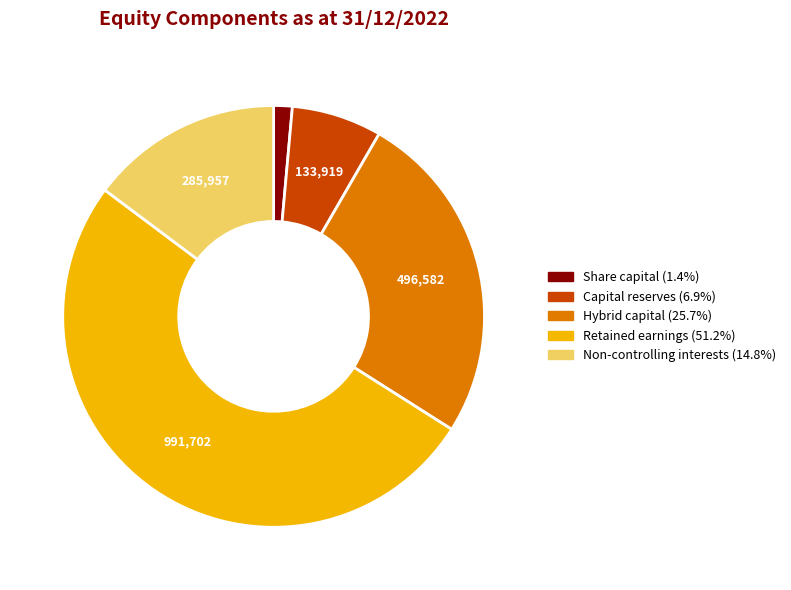

Which slice is the largest?

Retained earnings